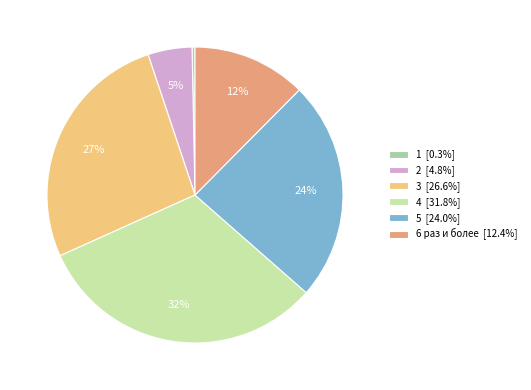

What percentage is the 3 slice, to the nearest percent?

27%